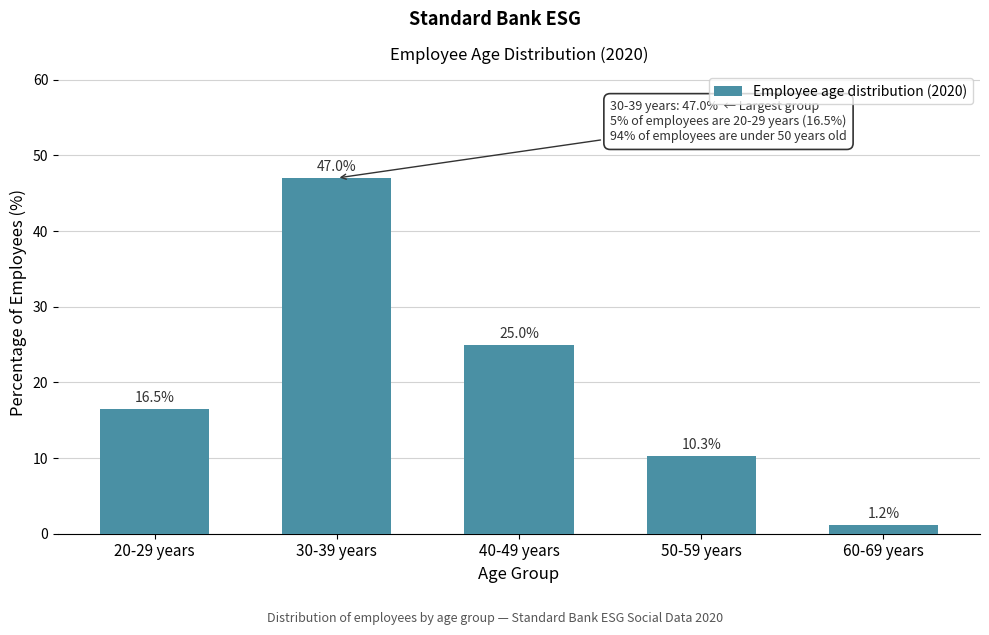

Reading left to right, list all the values displayed in this chart.

20-29 years=16.5	30-39 years=47.0	40-49 years=25.0	50-59 years=10.3	60-69 years=1.2